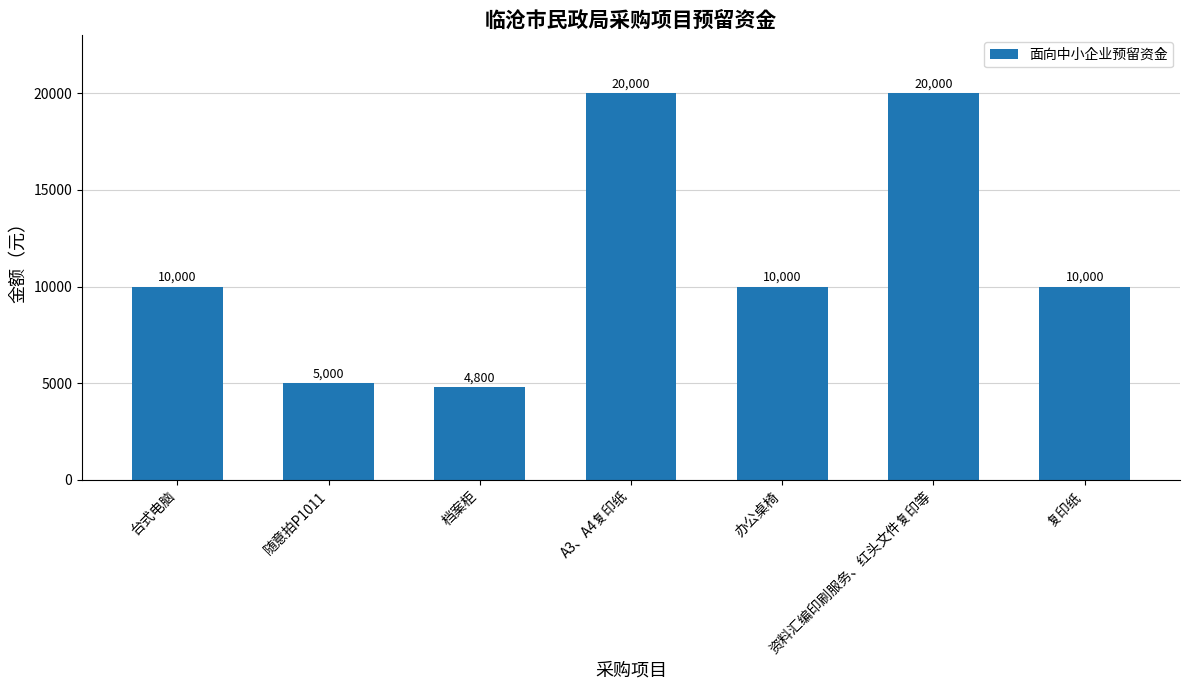

What is the value of the 1st bar from the left?

10000